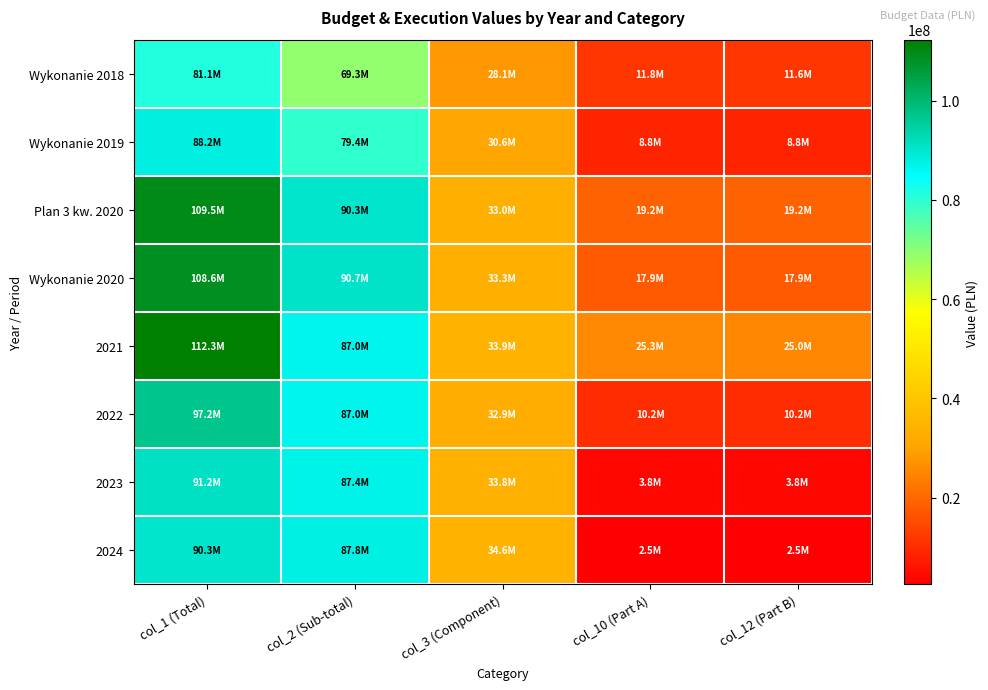

Reading right to left, what are all the values shown in this chart?

Wykonanie 2018: col_12 (Part B)=11616929.4	col_10 (Part A)=11766929.4	col_3 (Component)=28078656.4	col_2 (Sub-total)=69326243.0	col_1 (Total)=81093172.4
Wykonanie 2019: col_12 (Part B)=8814100.1	col_10 (Part A)=8814100.1	col_3 (Component)=30566381.7	col_2 (Sub-total)=79382832.3	col_1 (Total)=88196932.3
Plan 3 kw. 2020: col_12 (Part B)=19224066.0	col_10 (Part A)=19224066.0	col_3 (Component)=32994100.1	col_2 (Sub-total)=90292815.5	col_1 (Total)=109516881.5
Wykonanie 2020: col_12 (Part B)=17905945.0	col_10 (Part A)=17905945.0	col_3 (Component)=33269948.5	col_2 (Sub-total)=90714899.0	col_1 (Total)=108620844.0
2021: col_12 (Part B)=25038652.0	col_10 (Part A)=25346847.0	col_3 (Component)=33935928.7	col_2 (Sub-total)=86950847.6	col_1 (Total)=112297694.6
2022: col_12 (Part B)=10158156.0	col_10 (Part A)=10158156.0	col_3 (Component)=32915568.0	col_2 (Sub-total)=86992390.0	col_1 (Total)=97150546.0
2023: col_12 (Part B)=3799692.0	col_10 (Part A)=3799692.0	col_3 (Component)=33759957.0	col_2 (Sub-total)=87372352.0	col_1 (Total)=91172044.0
2024: col_12 (Part B)=2500000.0	col_10 (Part A)=2500000.0	col_3 (Component)=34624956.0	col_2 (Sub-total)=87754214.0	col_1 (Total)=90254214.0